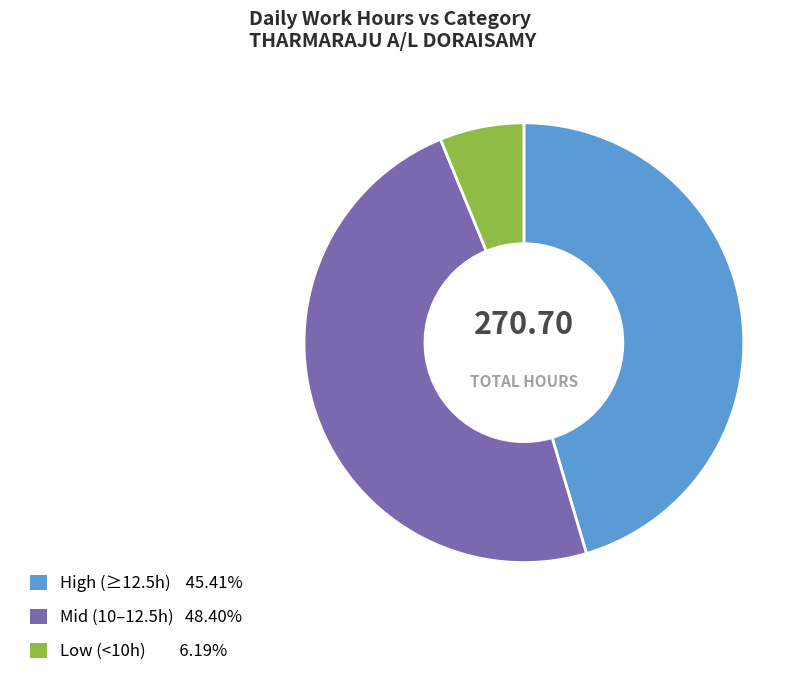

Does any single category account for the majority?

No